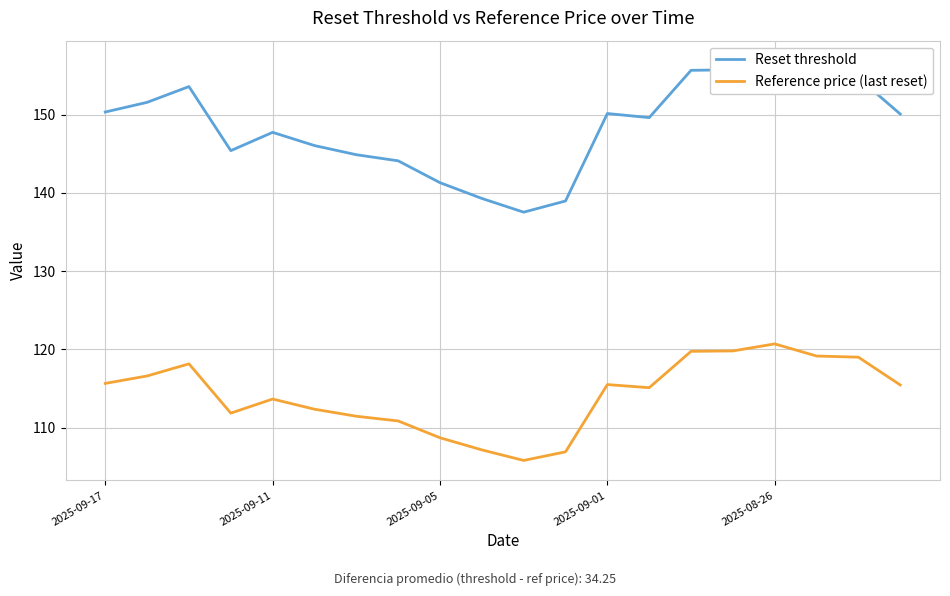

What is the value of the Reset threshold point at the 4th from the left?

145.4